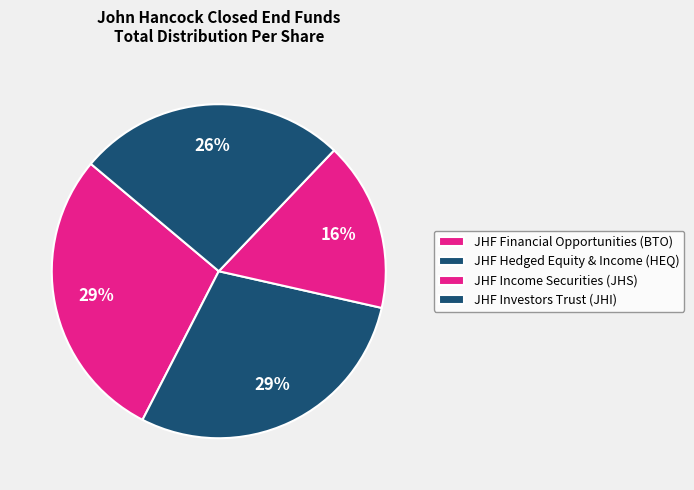

How many slices are in this pie chart?

4